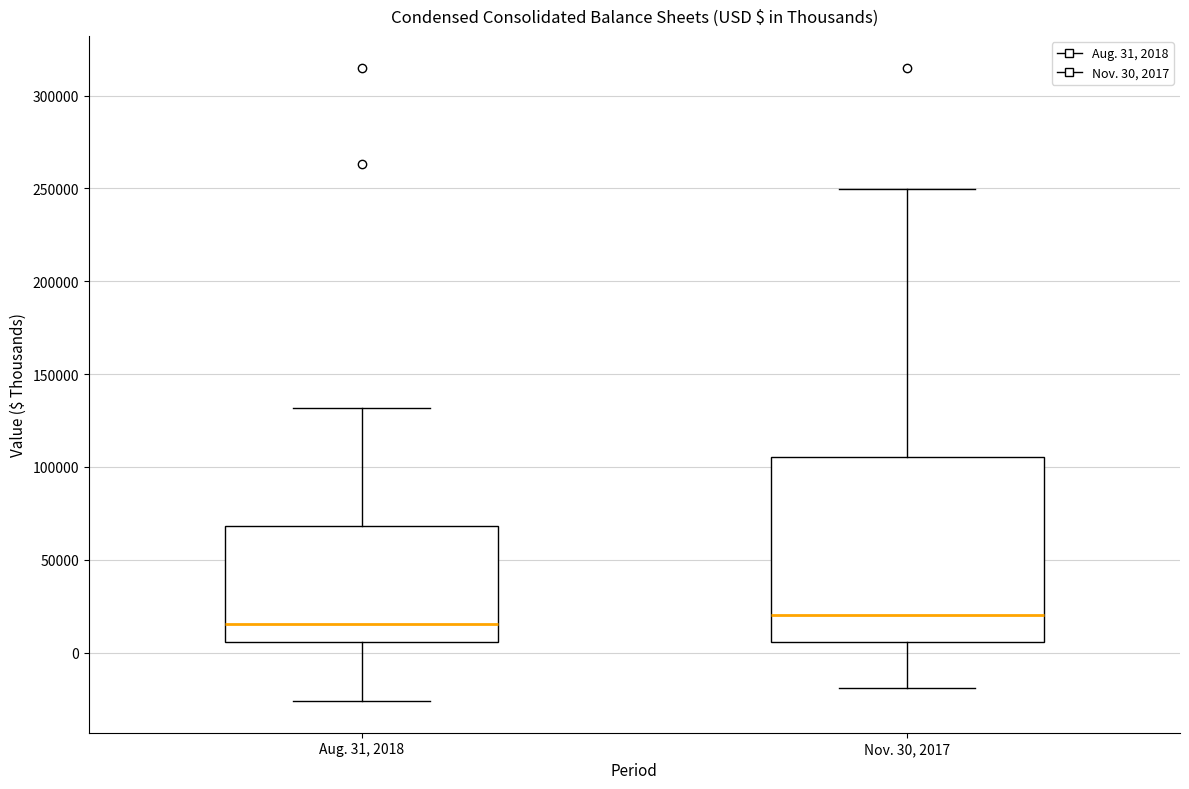

Which box is the tallest, from its lower edge to its upper edge?

Nov. 30, 2017